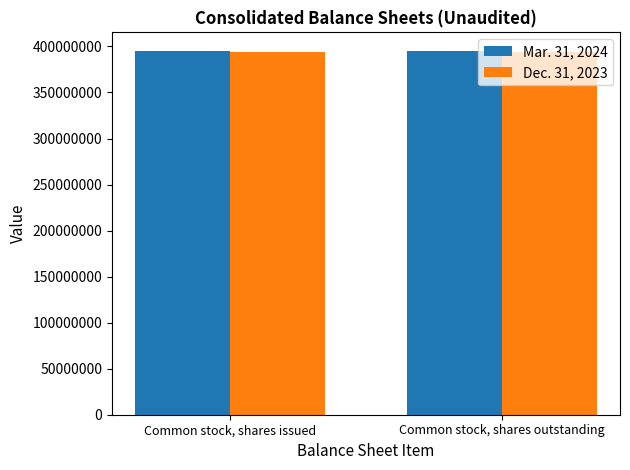

The Mar. 31, 2024 series shows 395503573 at Common stock, shares issued. True or false?

True